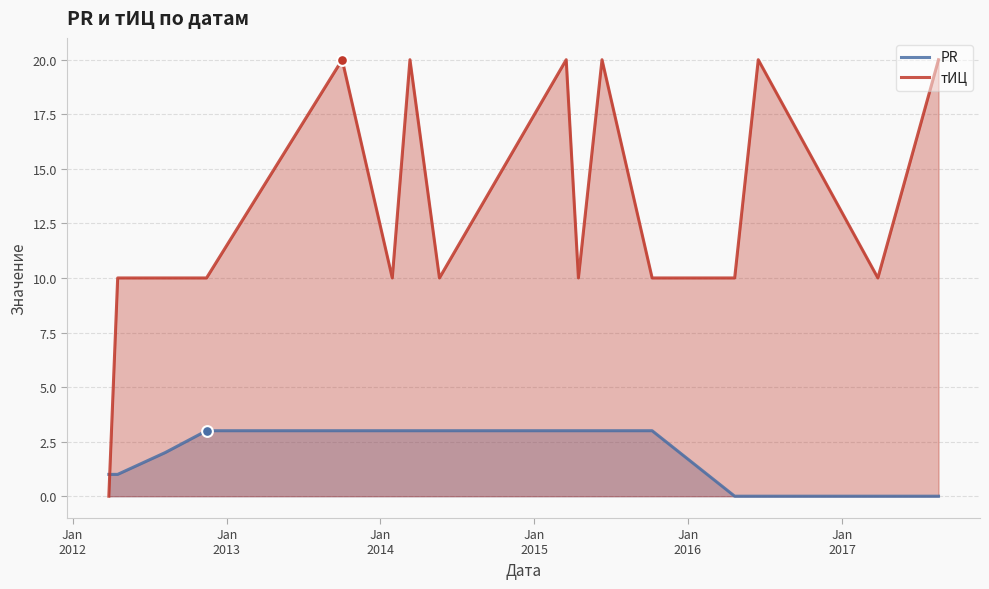

Which series reaches the minimum Y coordinate?

PR